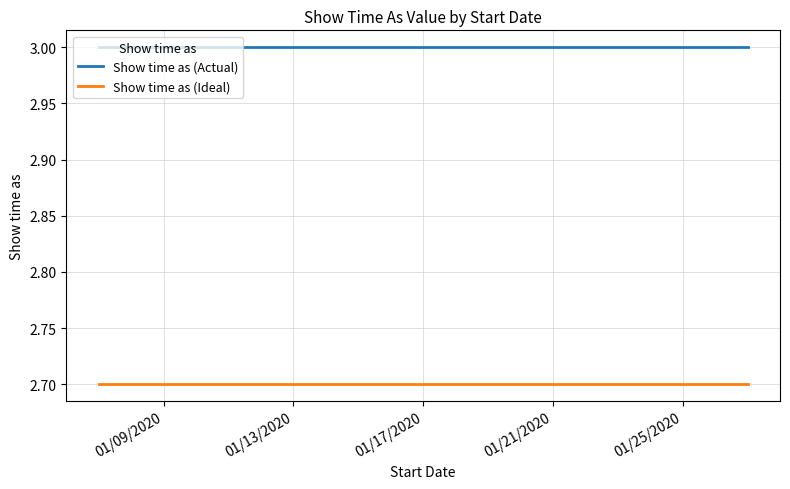

List the series in order of their overall mean, lowest first.

Show time as (Ideal), Show time as (Actual)